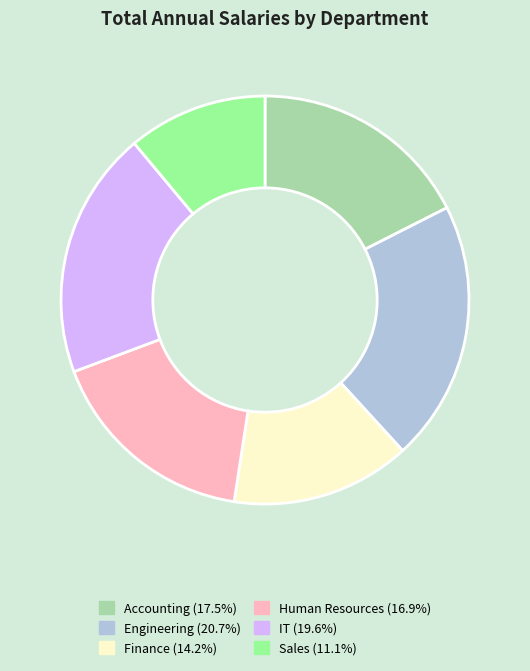

Is it true that Engineering is 9% of the pie?

False